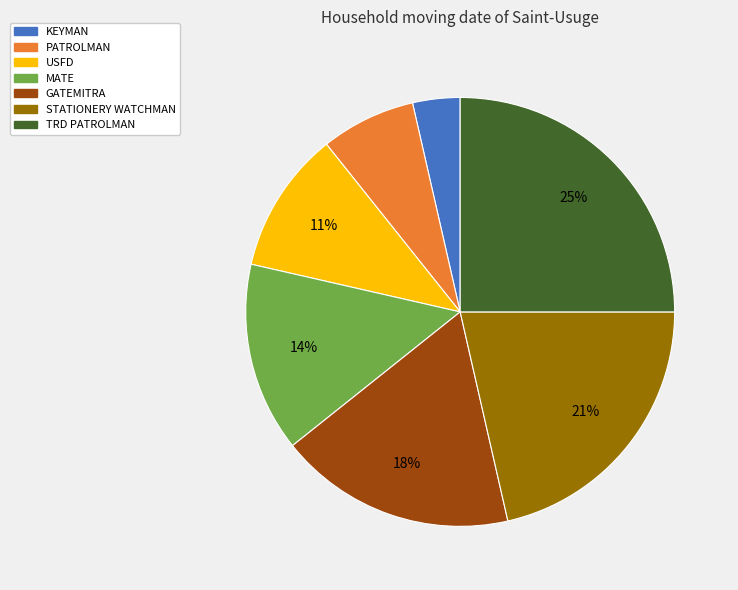

Is there any slice that represents more than half of the pie?

No